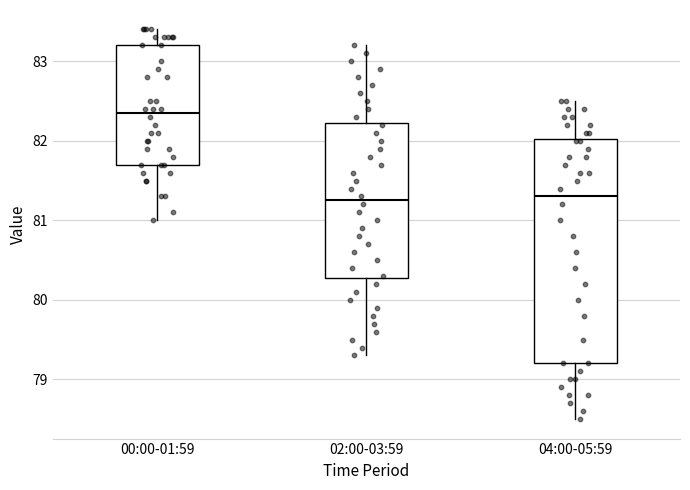

Where does the upper whisker of the box for 02:00-03:59 end on the y-axis? The values are not printed on the chart, so give them approximately, as read against the axis.

83.2